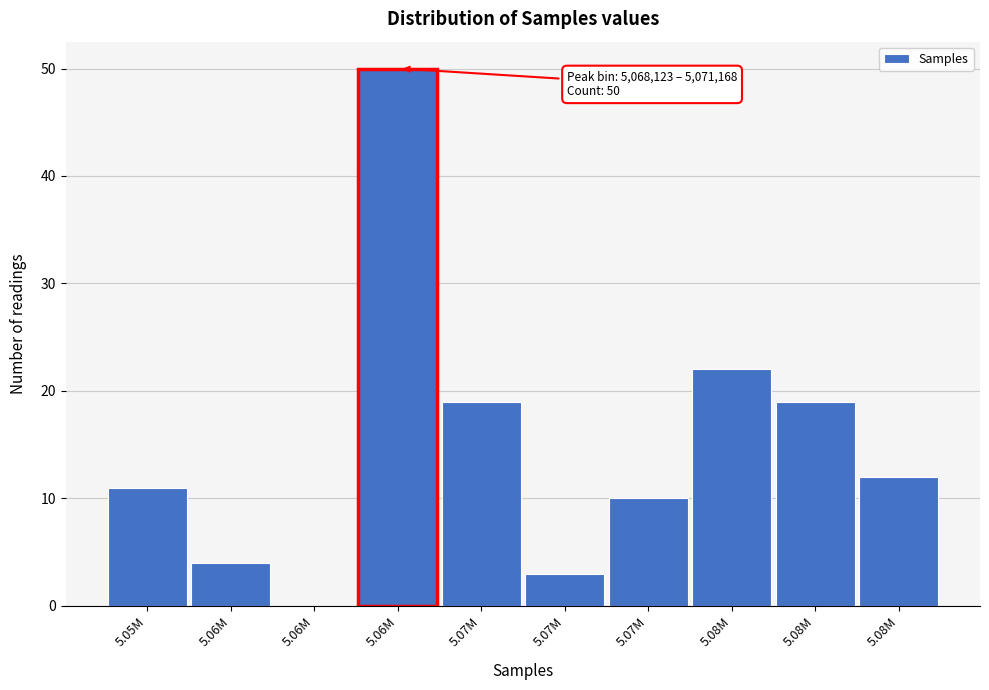

How many values are above zero?

9